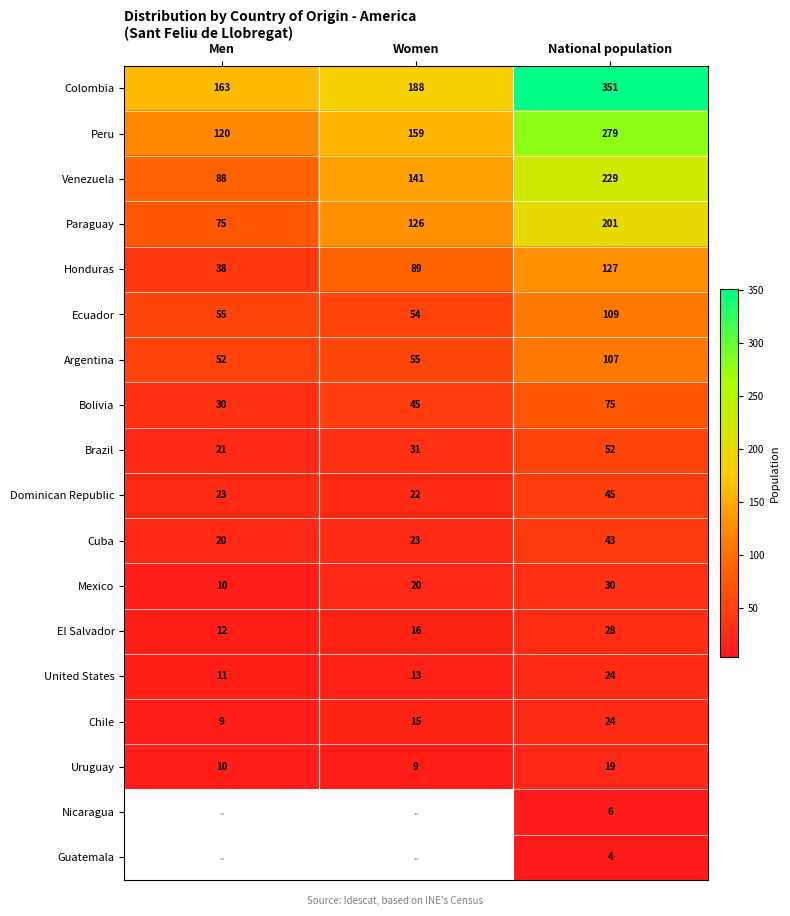

What is the difference between the Paraguay values at Women and National population?

75